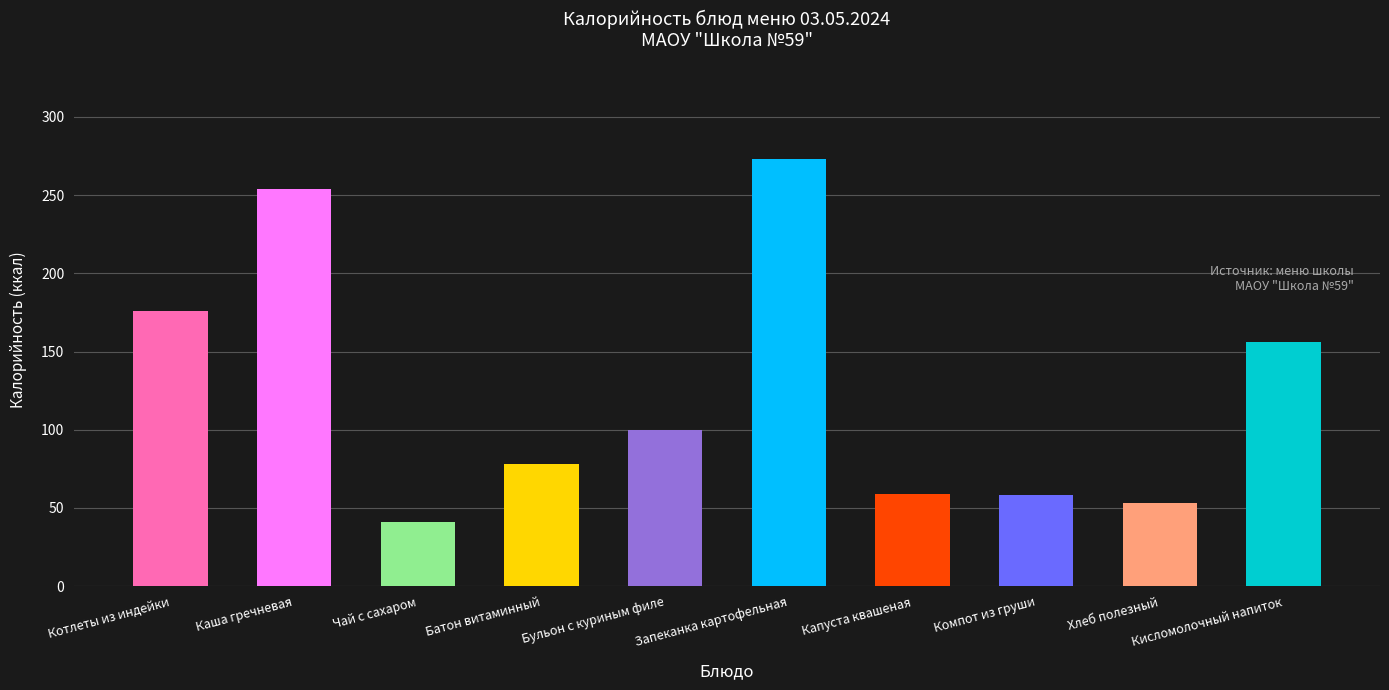

How many bars are there in total?

10